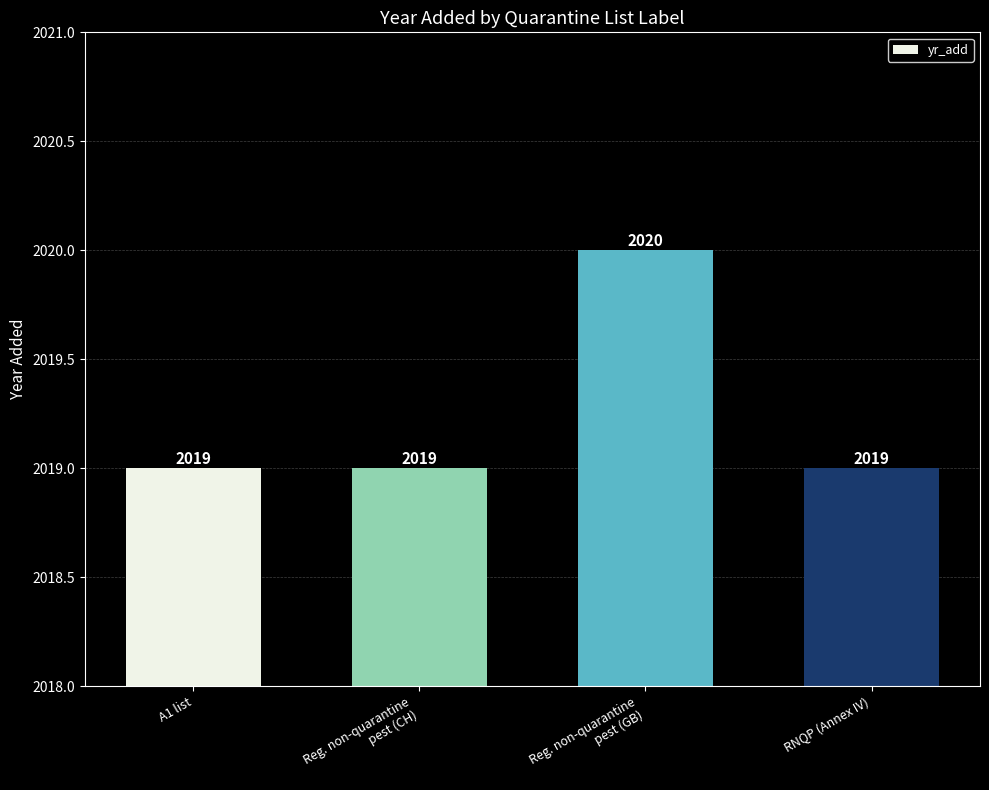

Are the bars grouped side by side (vs. stacked)?

No